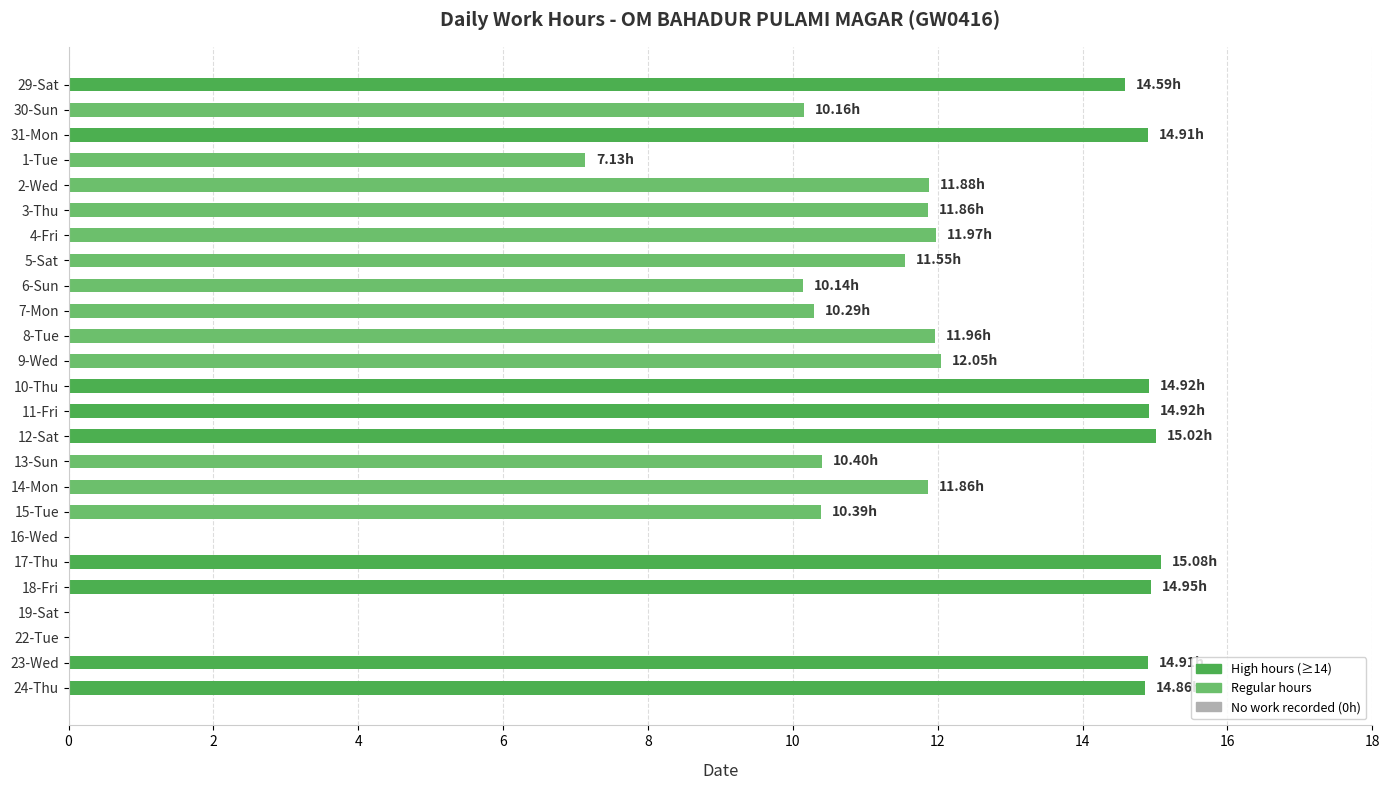

What is the sum of all values?

275.8